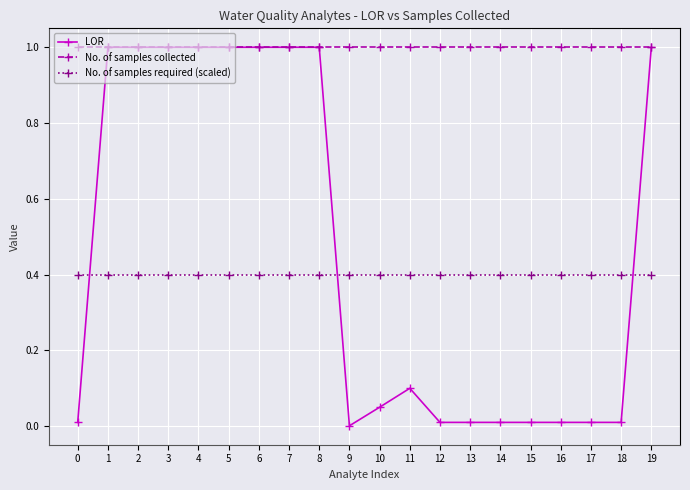

The value of No. of samples required (scaled) at 11 is 0.4. True or false?

True